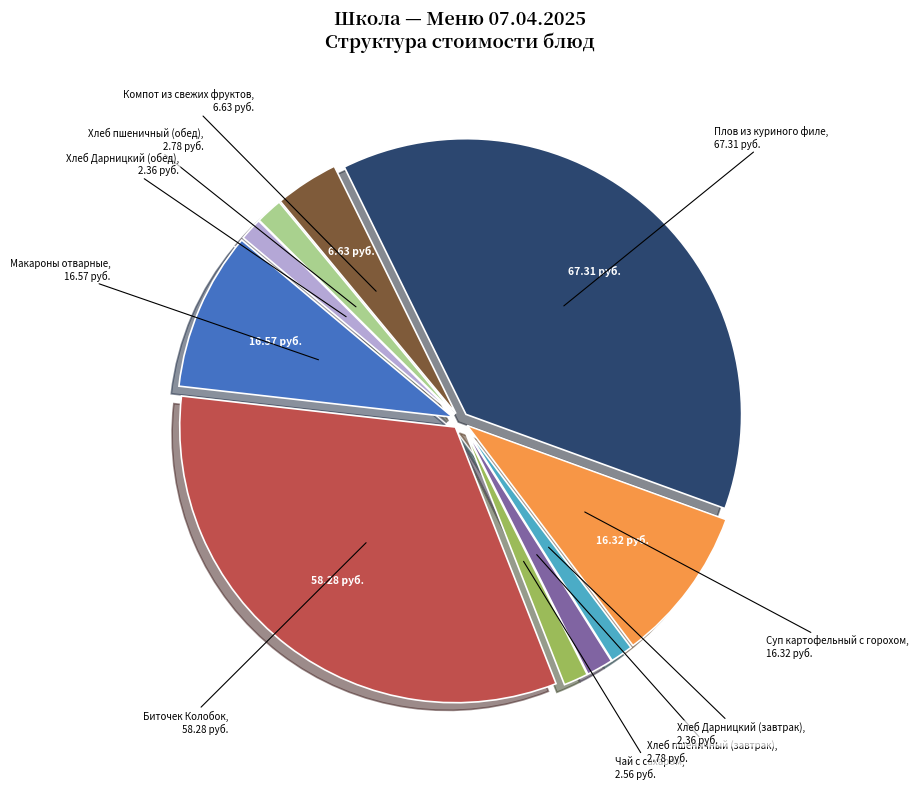

What is the ratio of the value at Суп картофельный с горохом to the value at Макароны отварные?

1.0